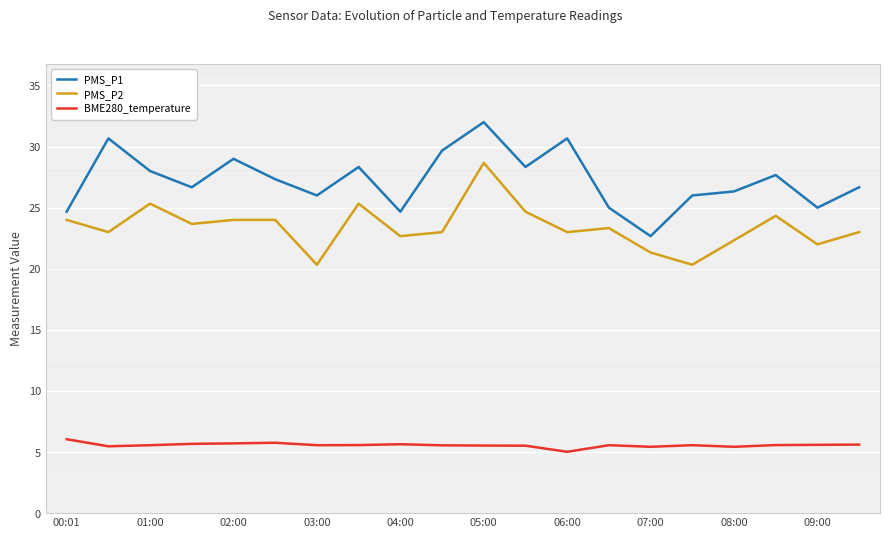

What is the sum of all BME280_temperature values?

111.4